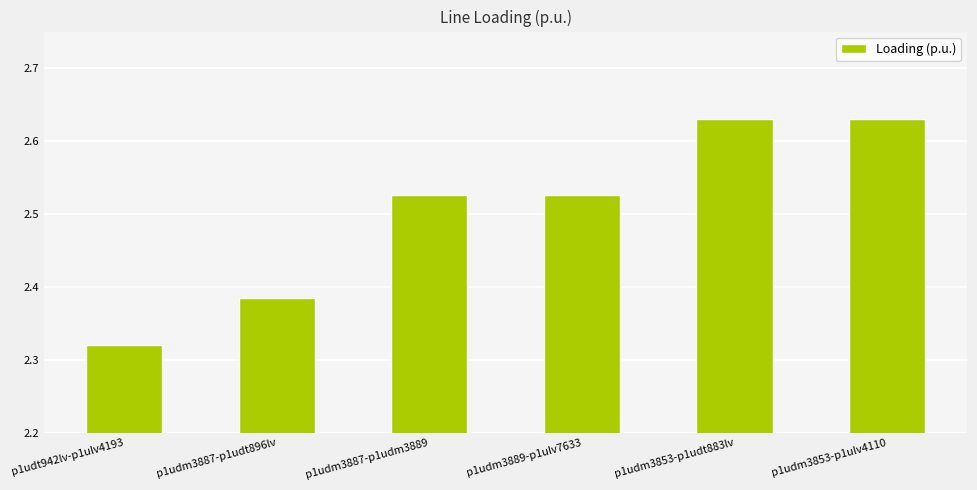

True or false: the data shows 1.2 at p1udm3887-p1udt896lv.

False